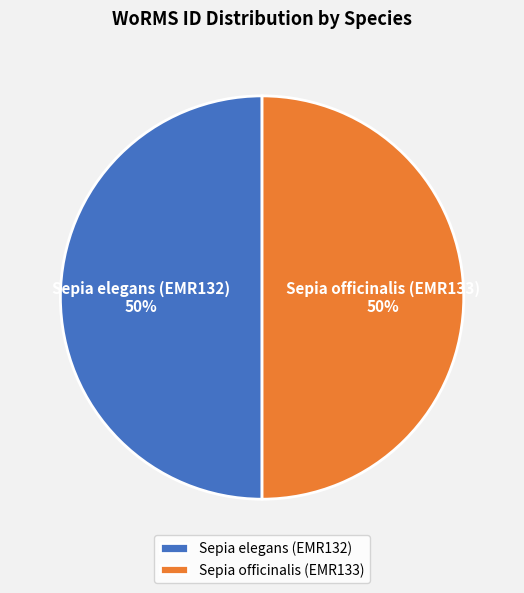

What percentage is the Sepia elegans (EMR132) slice, to the nearest percent?

50%